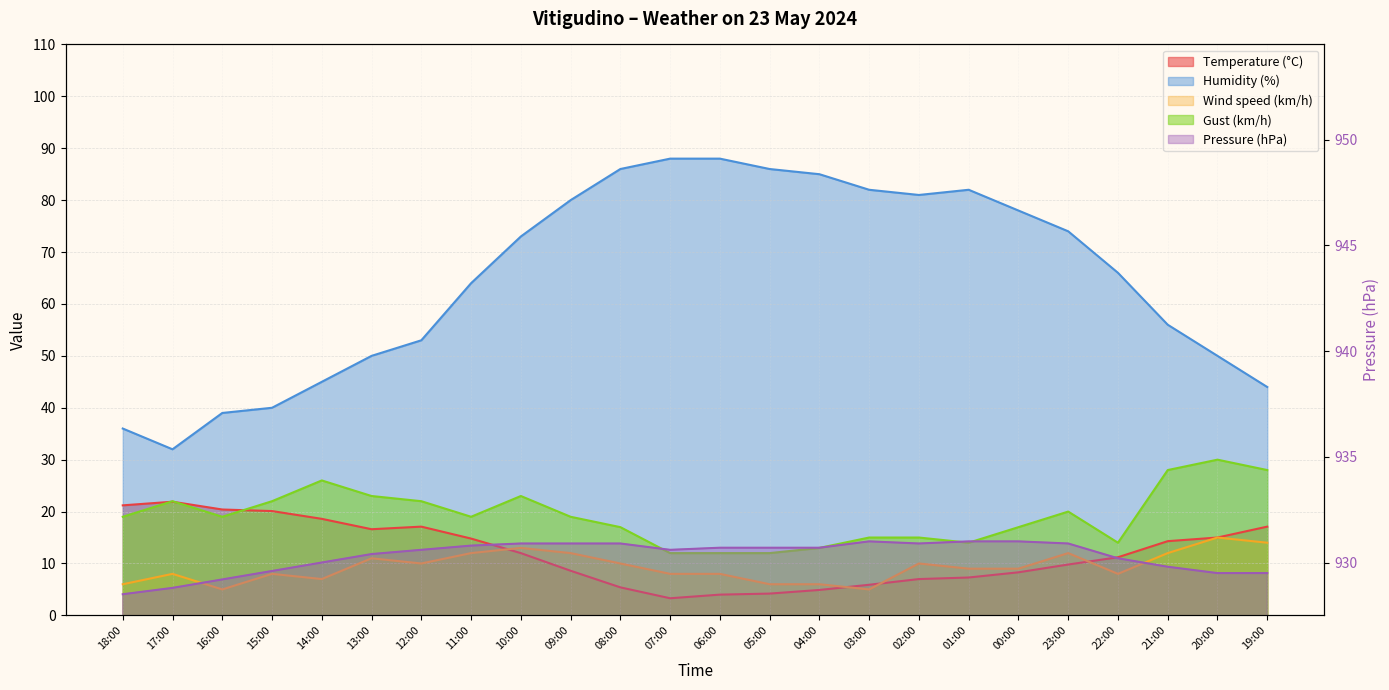

At which category does Temperature (°C) reach its first local peak?

17:00